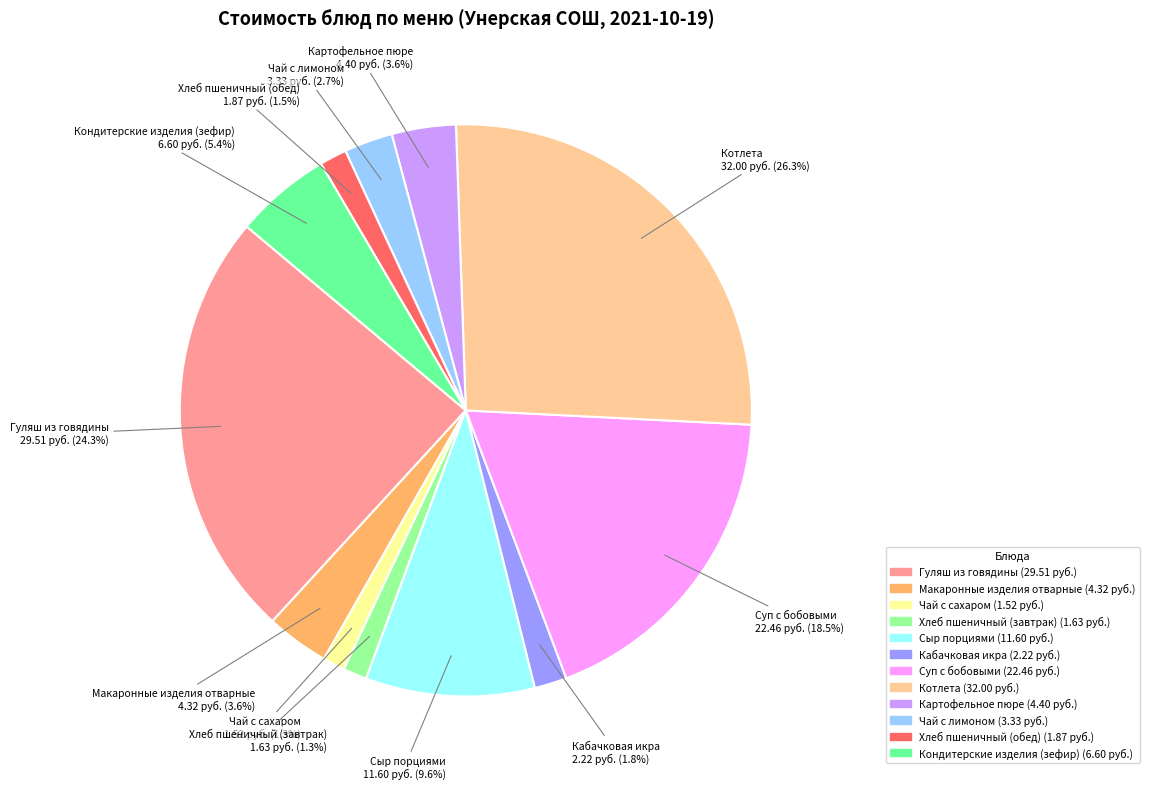

To the nearest percent, what is the average slice percentage?

8%